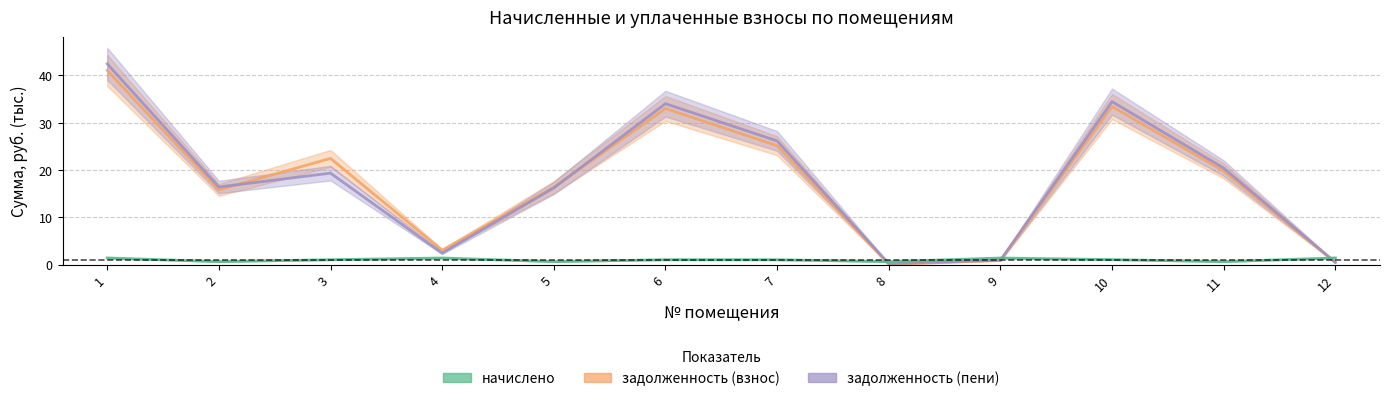

Which series has the largest total across all categories?

задолженность (пени)